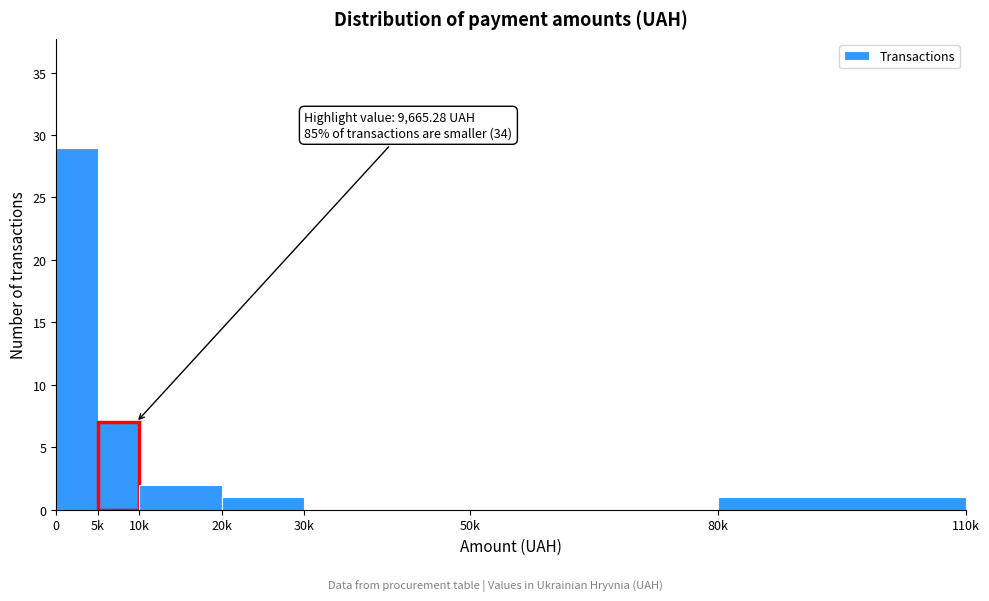

Reading left to right, what are all the values shown in this chart?

0=29	5k=7	10k=2	20k=1	30k=0	50k=0	80k=1